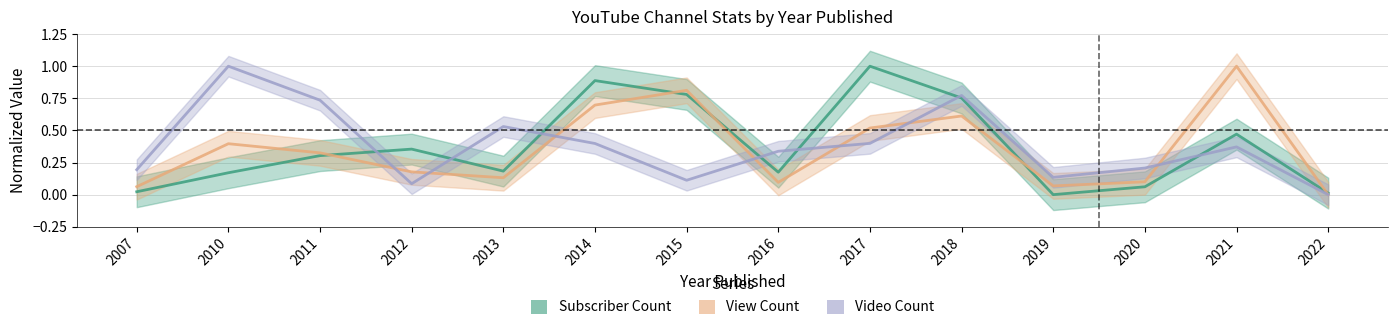

True or false: View Count and Video Count cross at least once.

True